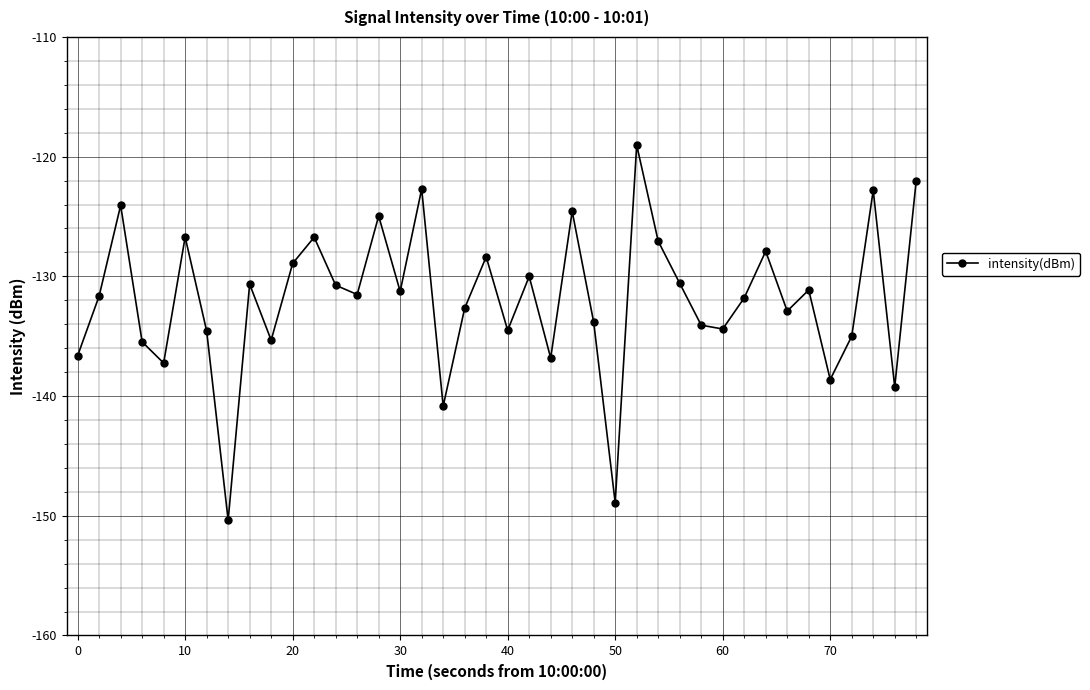

What is the sum of all values?

-5276.6